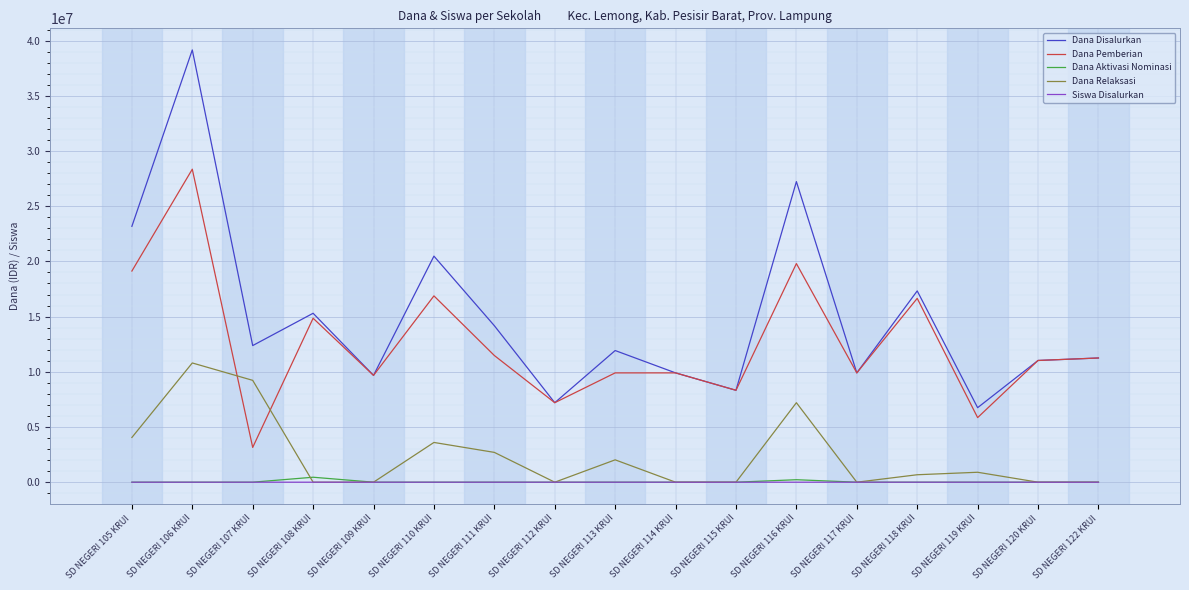

The value of Dana Pemberian at SD NEGERI 120 KRUI is 11025000. True or false?

True